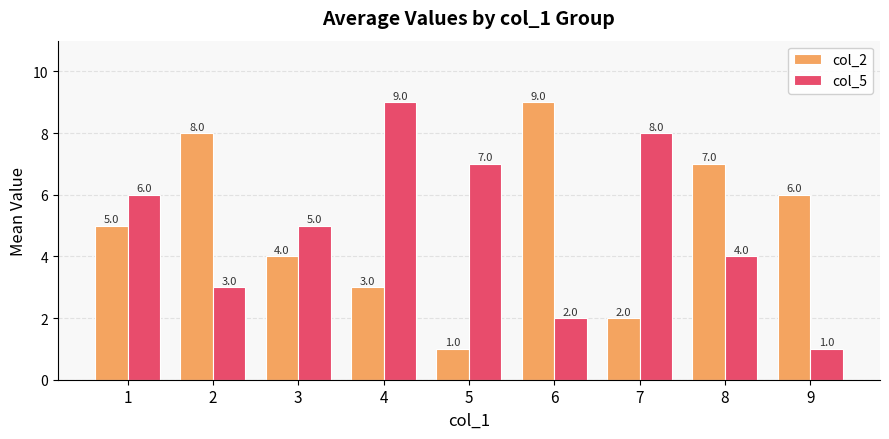

Reading right to left, transcribe all the data shown in this chart.

col_2: 6	7	2	9	1	3	4	8	5
col_5: 1	4	8	2	7	9	5	3	6